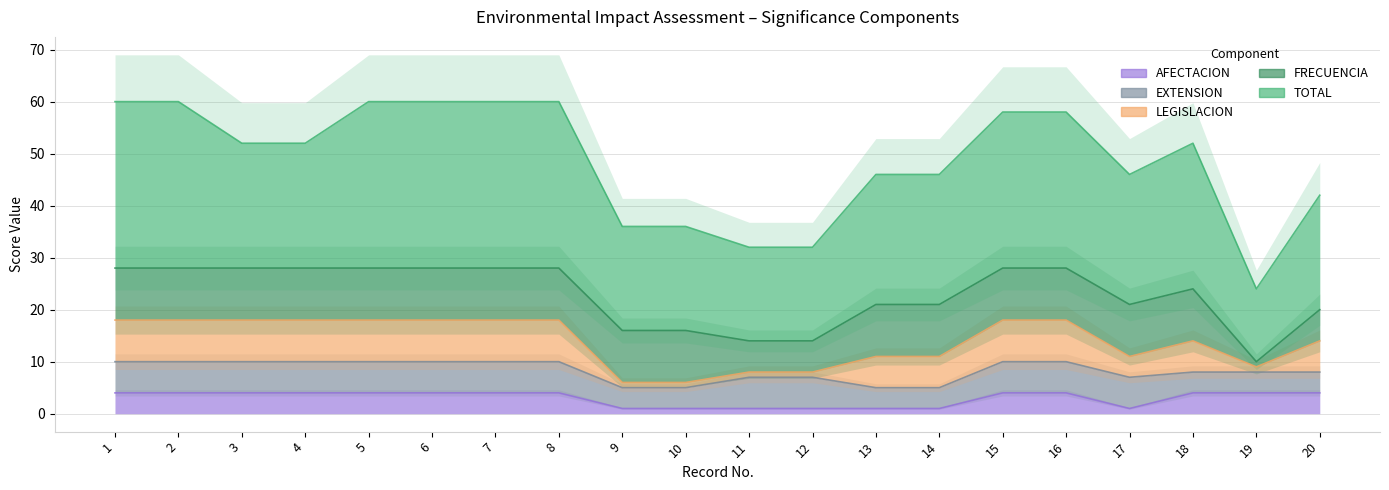

True or false: EXTENSION and TOTAL intersect in this chart.

False